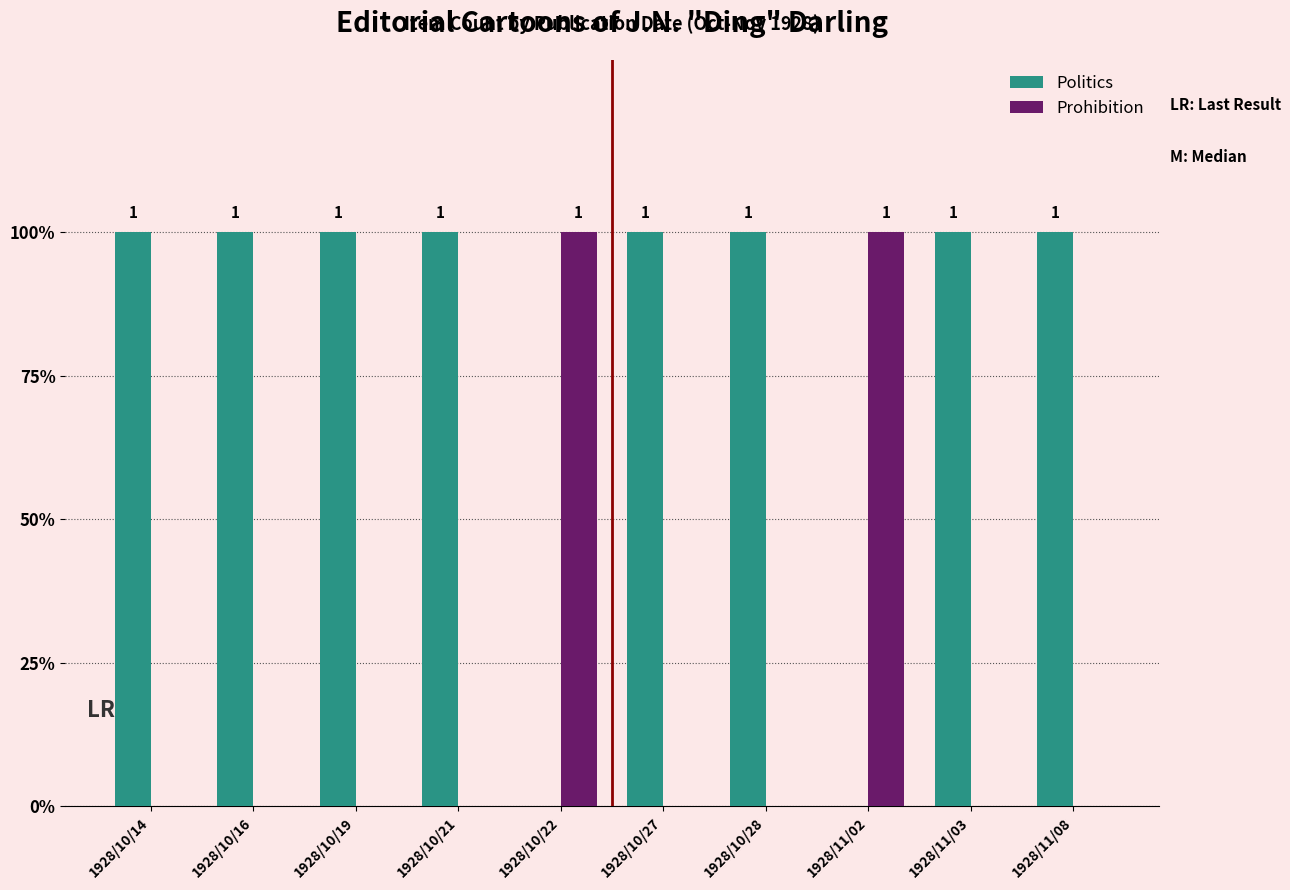

Are the bars horizontal?

No